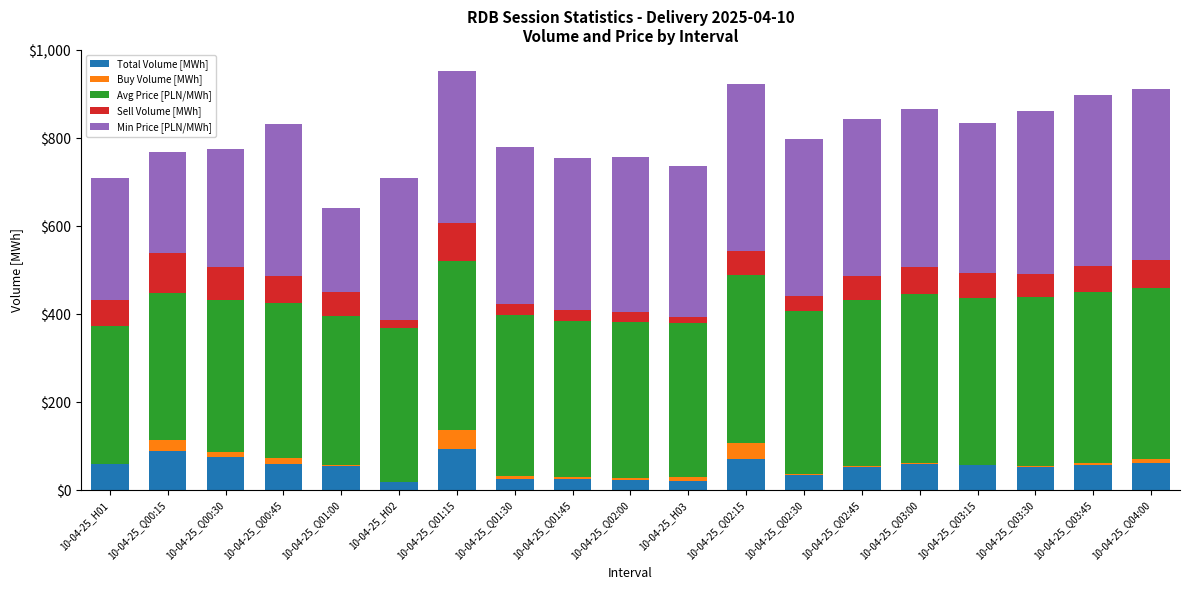

What is the highest value of the Total Volume [MWh] series?

94.7